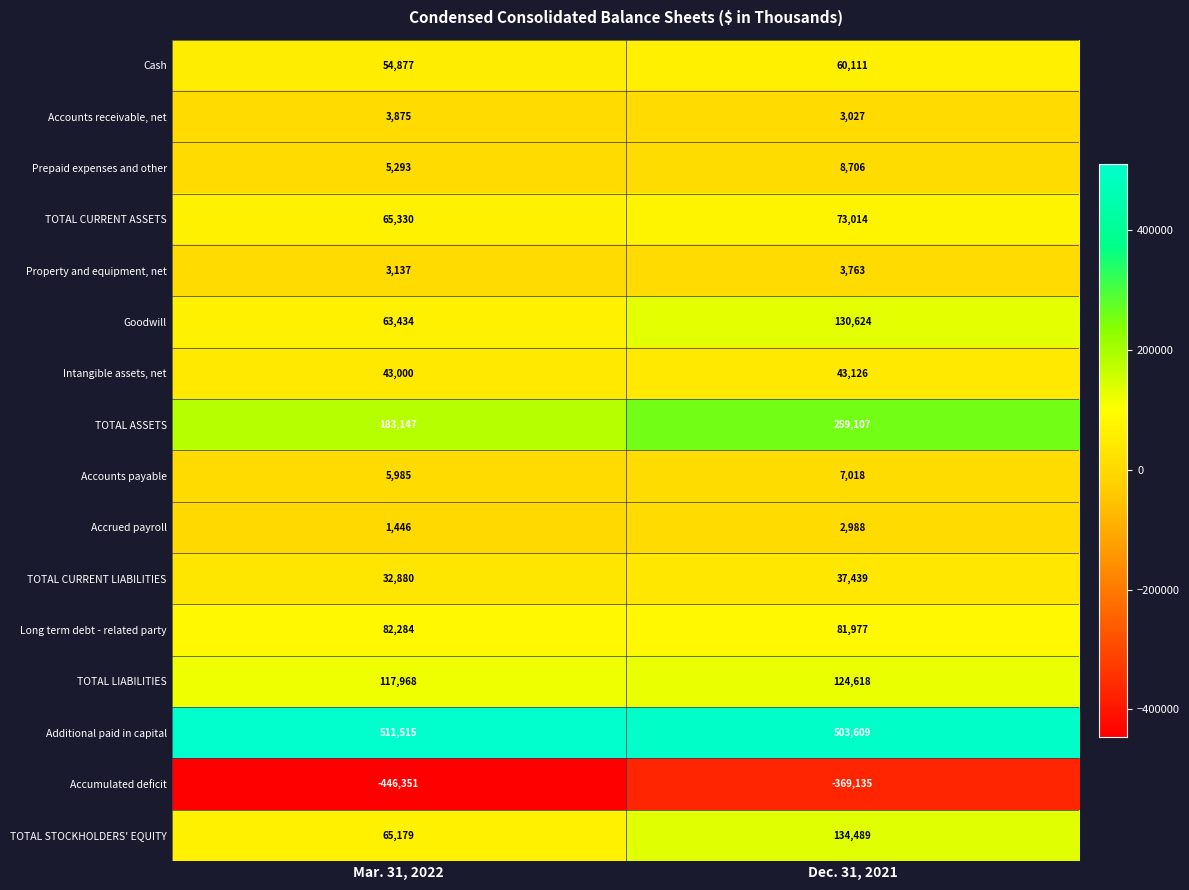

Which series has the widest spread of values?

Accumulated deficit